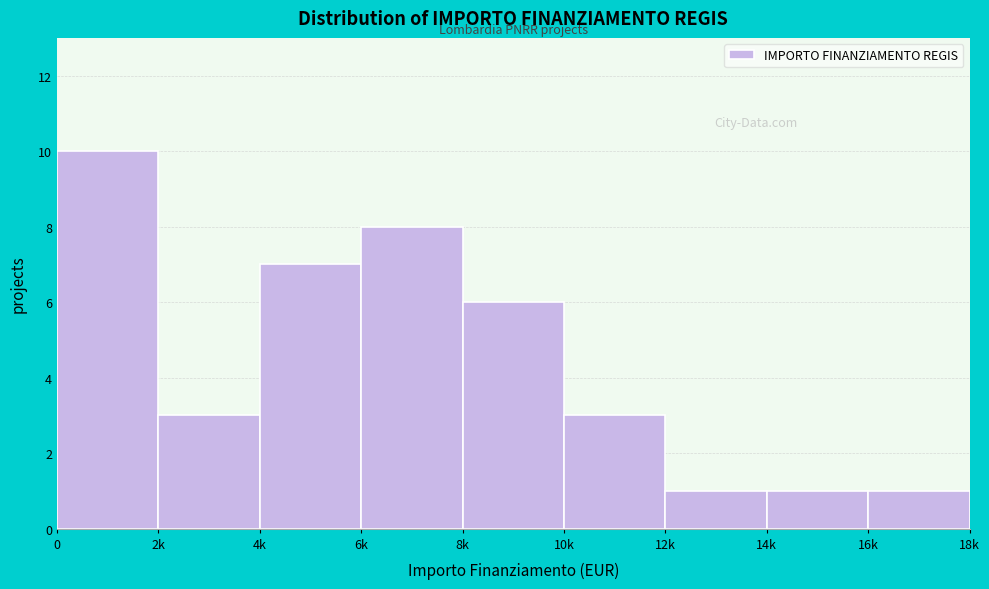

Reading right to left, transcribe all the data shown in this chart.

1	1	1	3	6	8	7	3	10